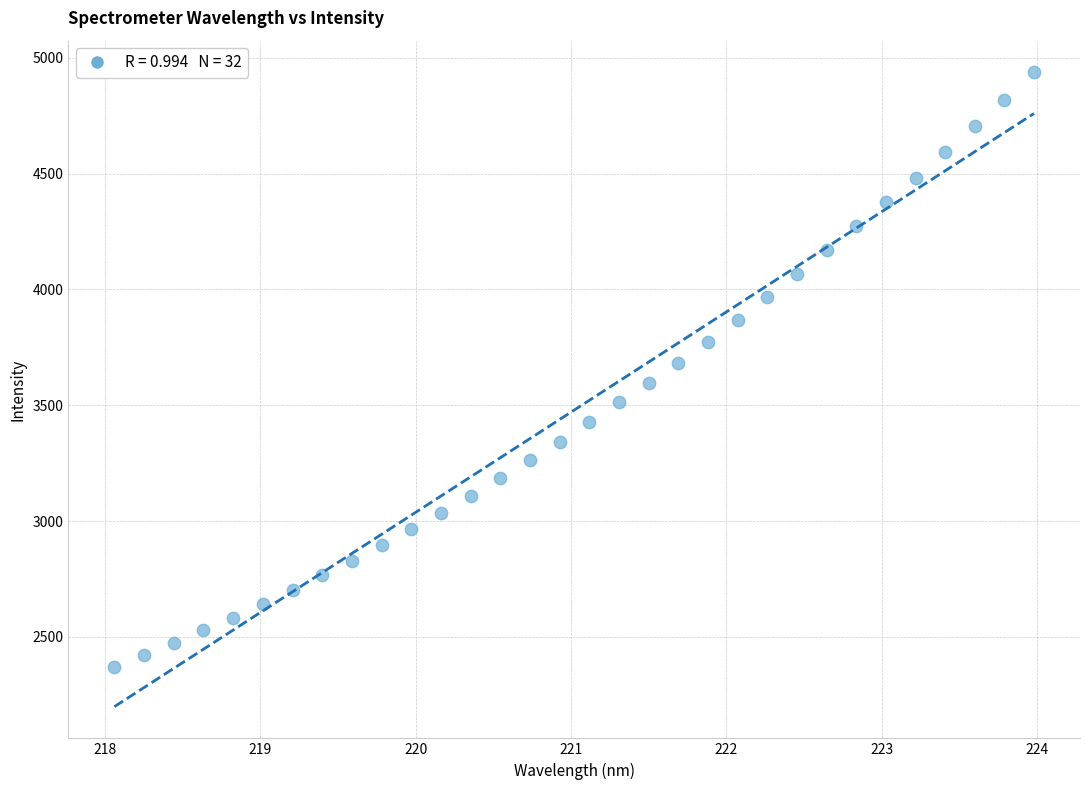

What is the range of X values (max minus min)?

5.9